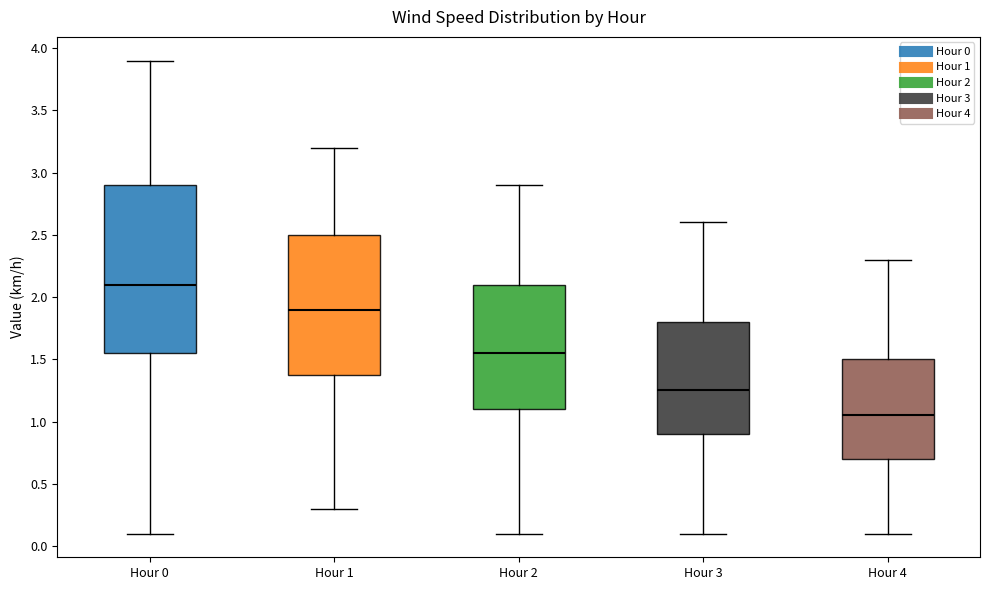

Which box is the tallest, from its lower edge to its upper edge?

Hour 0